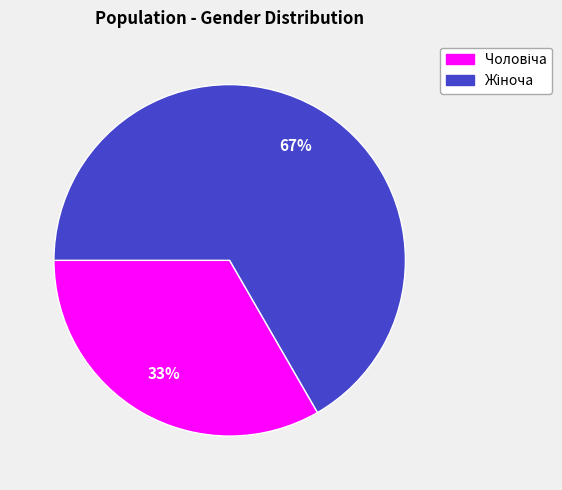

How many slices are in this pie chart?

2